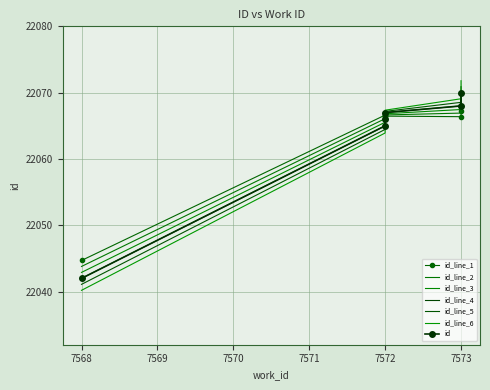

What is the average value?

22063